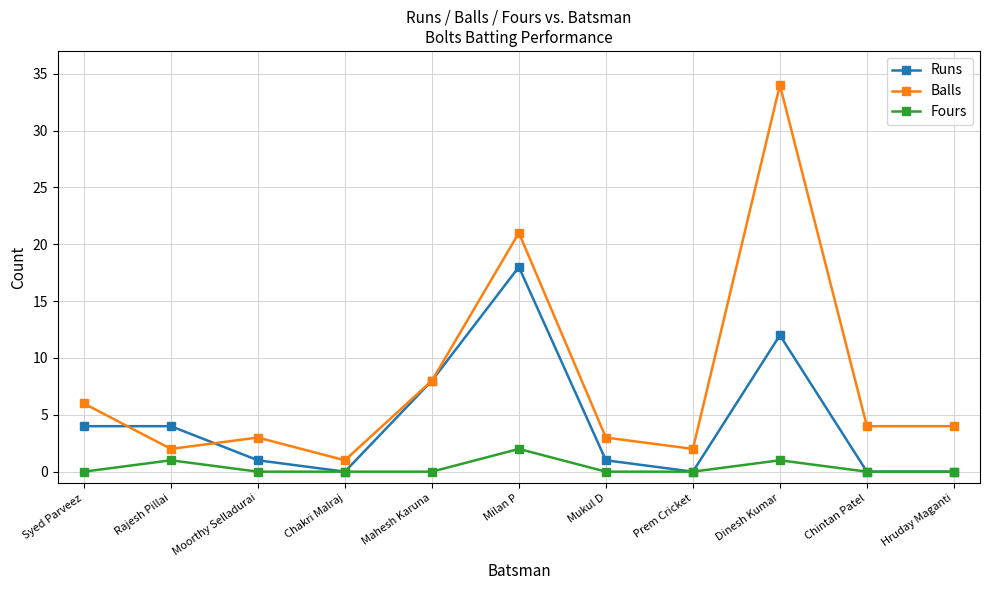

At which label is Balls closest to 17?

Milan P